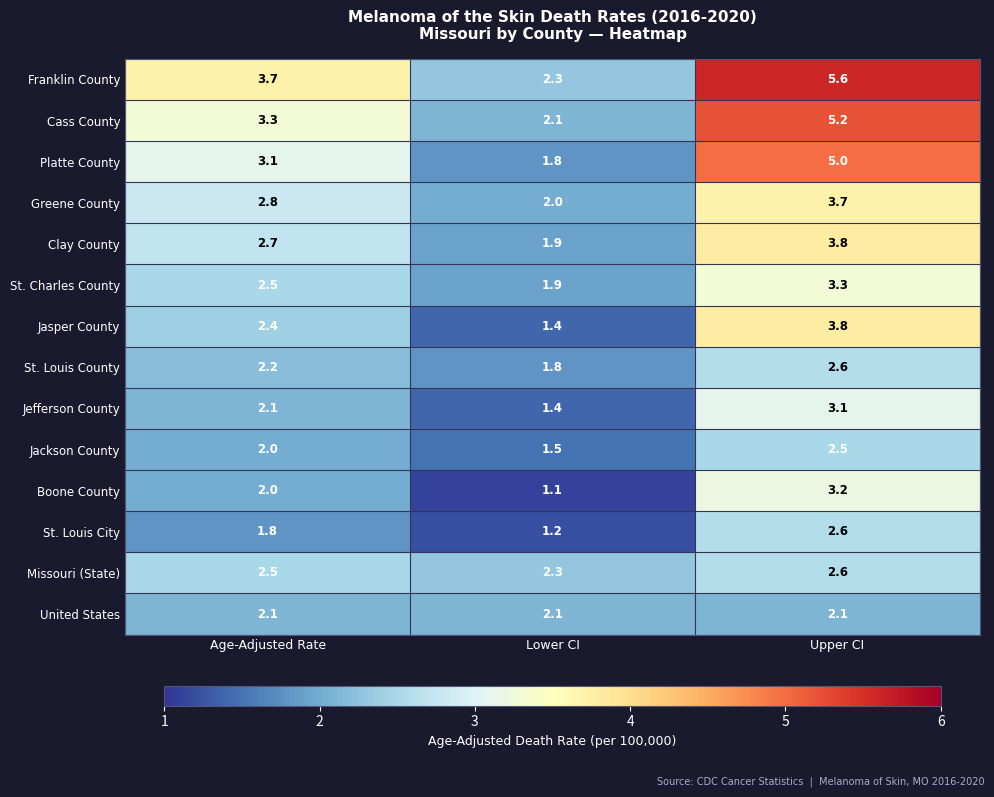

Rank the categories by Missouri (State) value from lowest to highest.

Lower CI, Age-Adjusted Rate, Upper CI